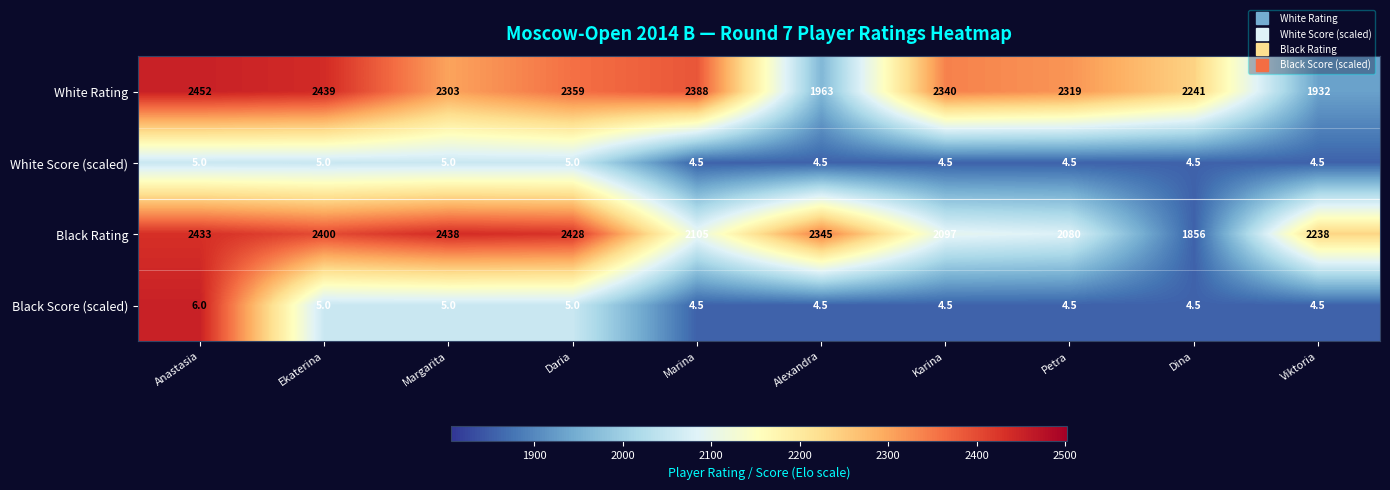

What is the sum of the Black Score (scaled) values at Daria and Viktoria?

9.5